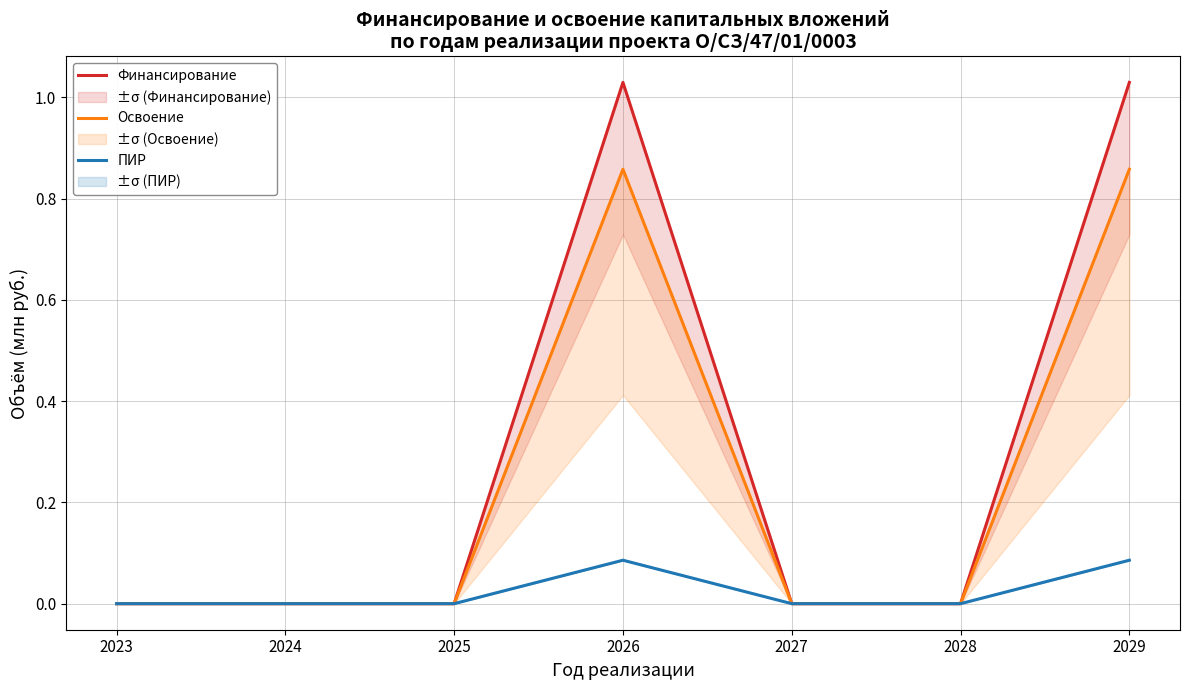

How many lines are shown in the chart?

3